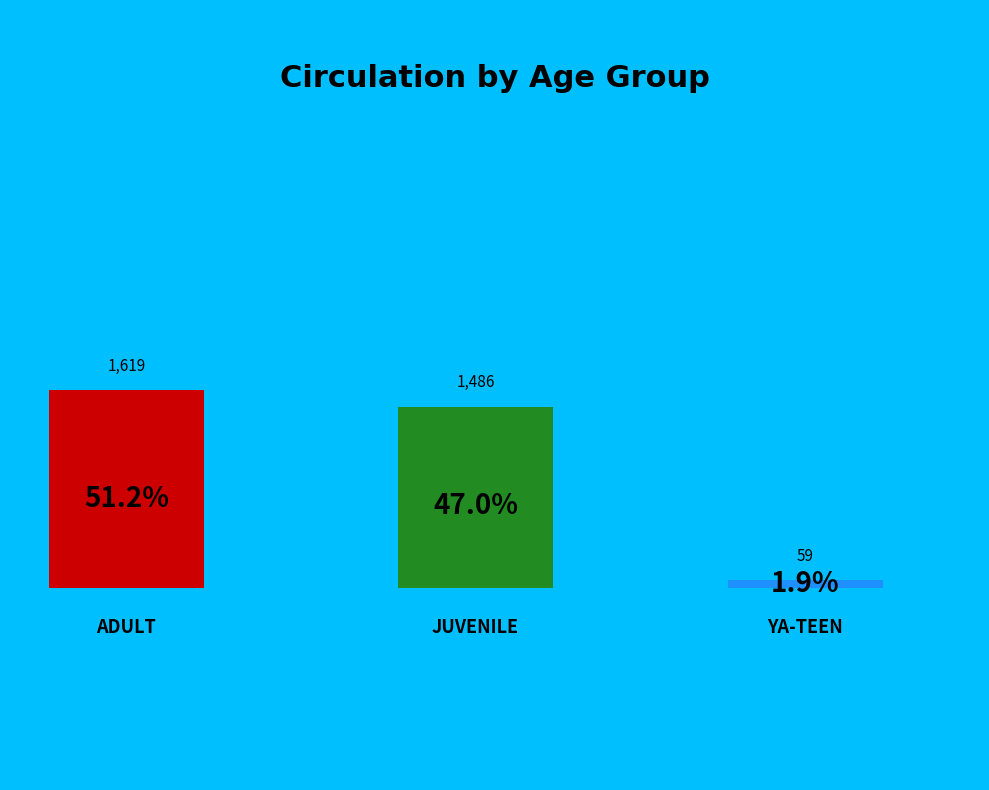

What percentage is the JUVENILE slice, to the nearest percent?

47%